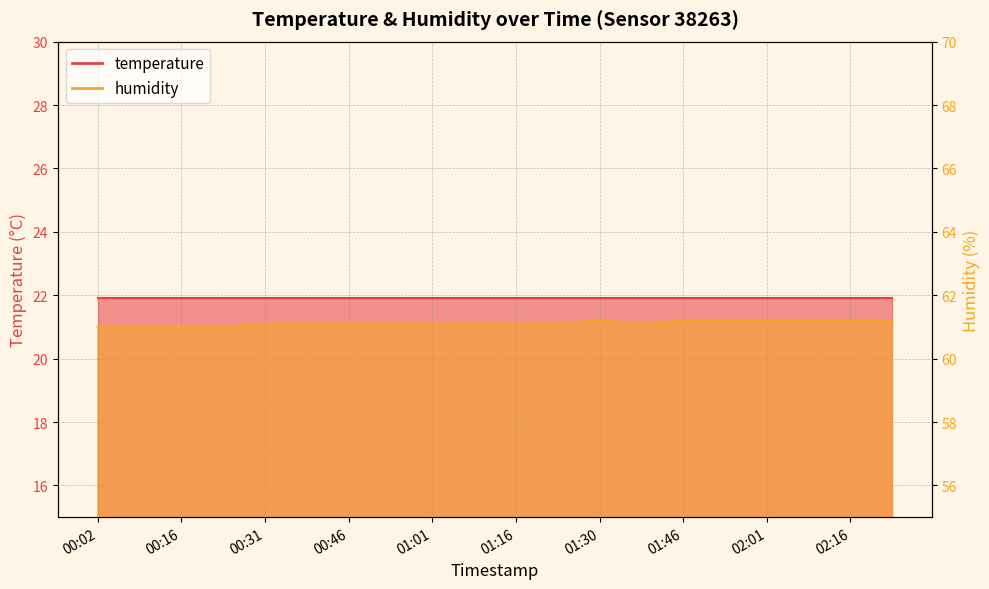

What is the difference between the second highest and minimum values?

0.2